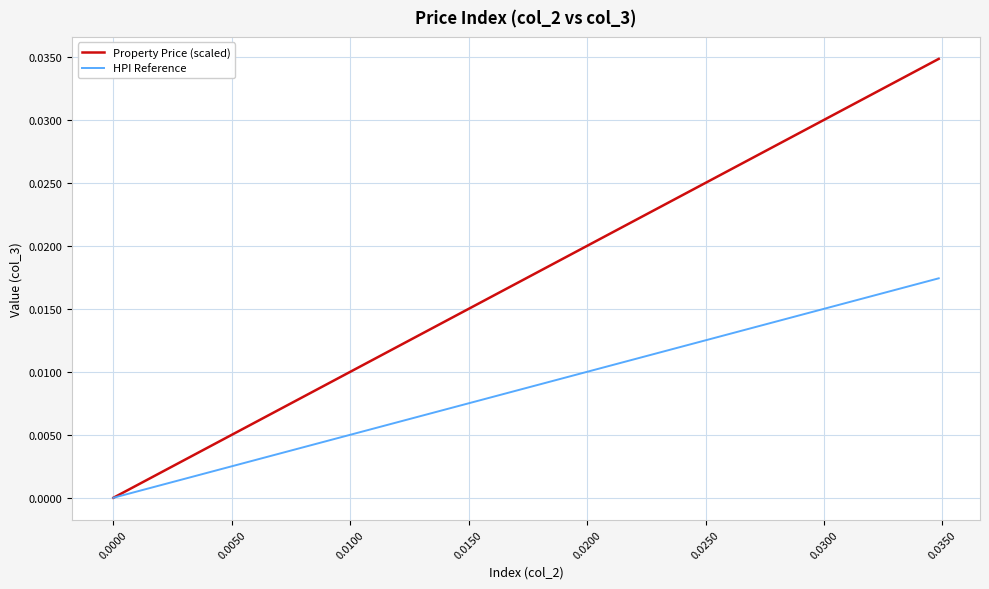

Rank the series by their maximum value, from highest to lowest.

Property Price (scaled), HPI Reference